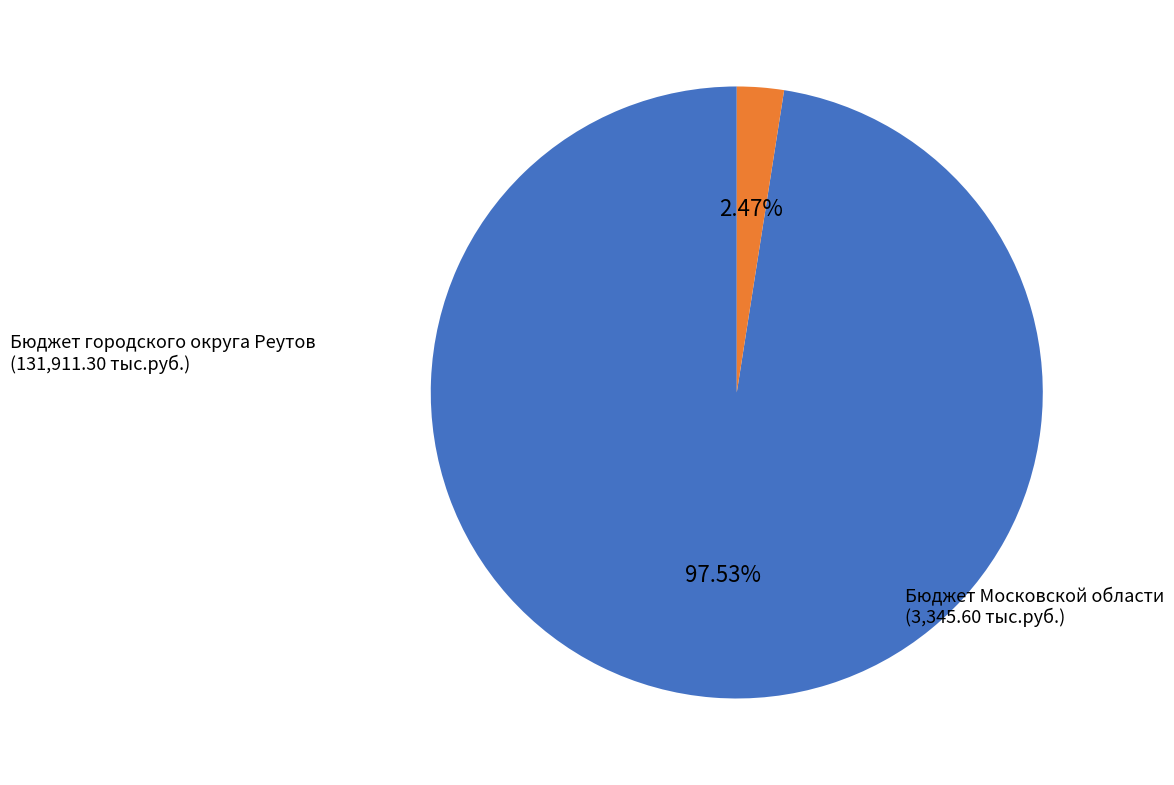

To the nearest percent, what is the average slice percentage?

50%